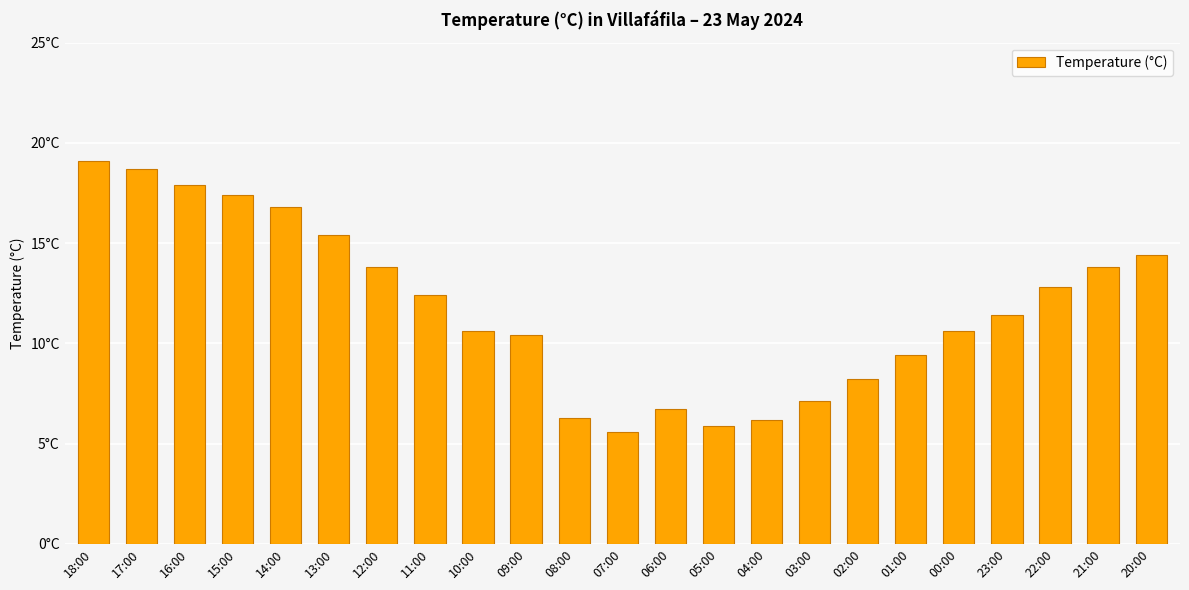

What is the approximate value at 03:00?

7.1